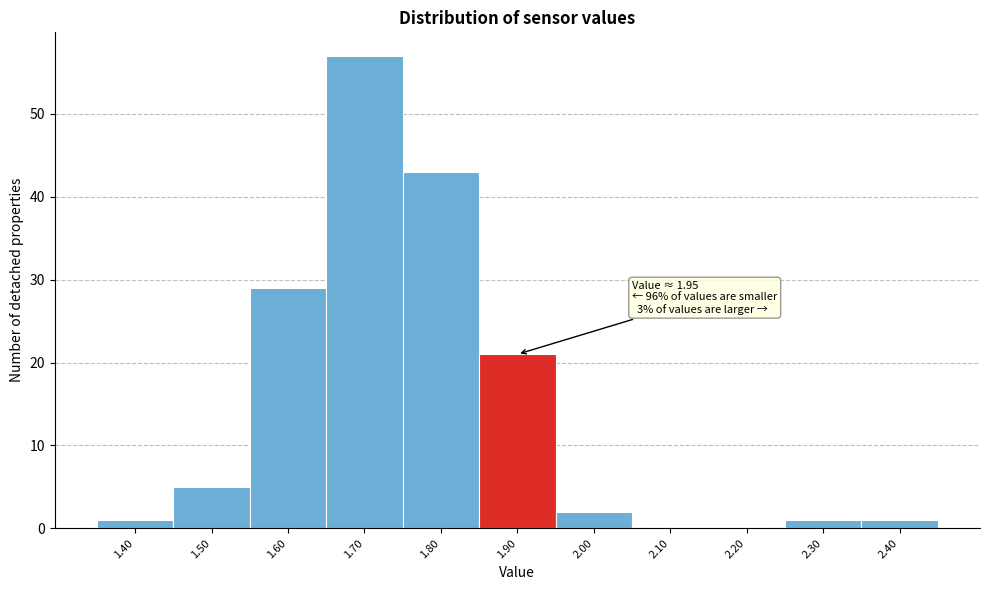

Reading left to right, list all the values displayed in this chart.

1.40=1	1.50=5	1.60=29	1.70=57	1.80=43	1.90=21	2.00=2	2.10=0	2.20=0	2.30=1	2.40=1